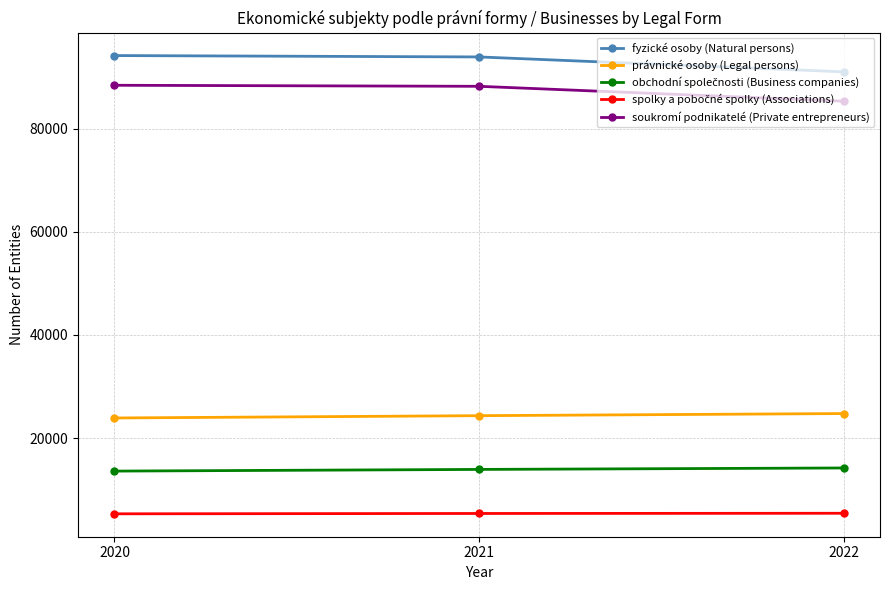

How many distinct data groups are displayed?

5